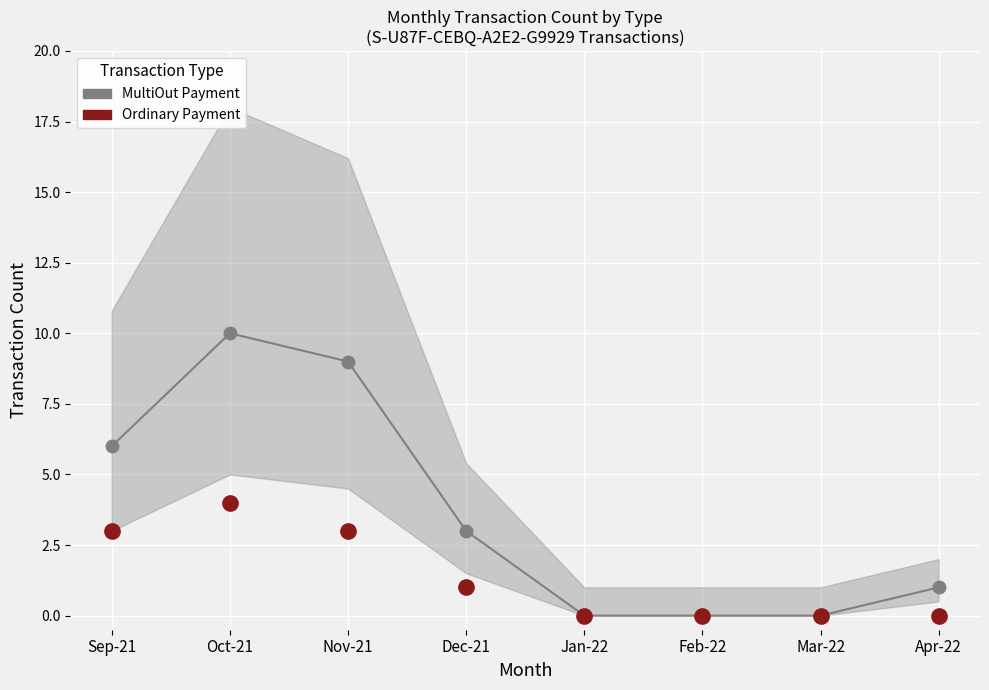

True or false: Ordinary Payment and MultiOut Payment cross at least once.

False